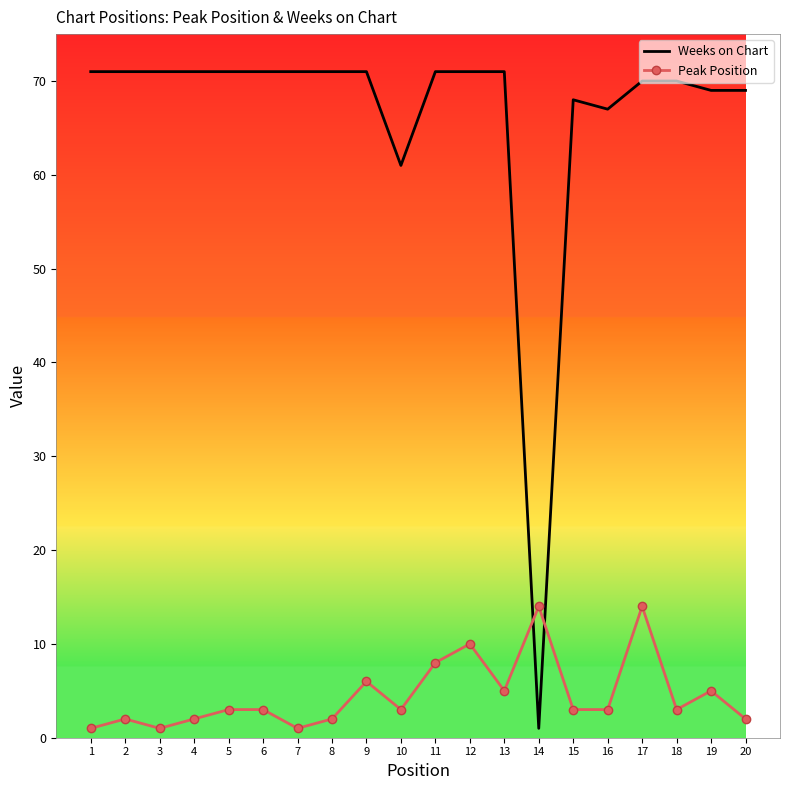

What are all the series names shown in the legend?

Weeks on Chart, Peak Position